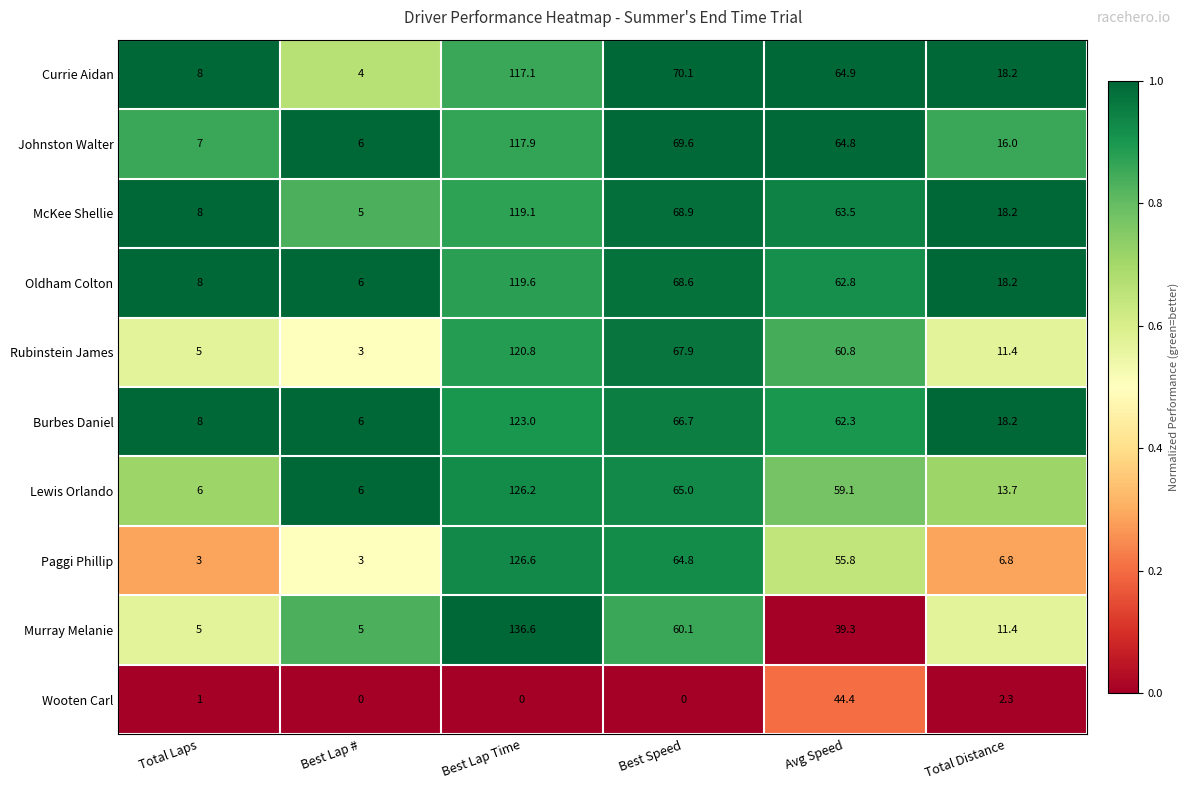

At which label does Johnston Walter first exceed 64?

Best Lap Time